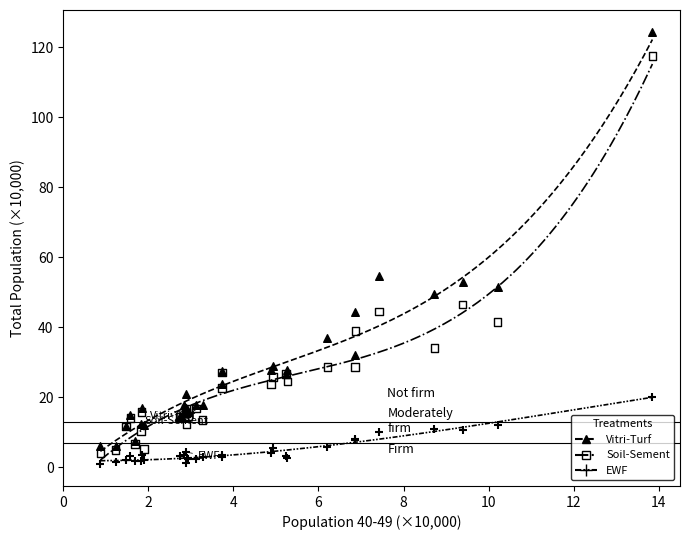

Across all series, what Y value is closest to 62?

54.7